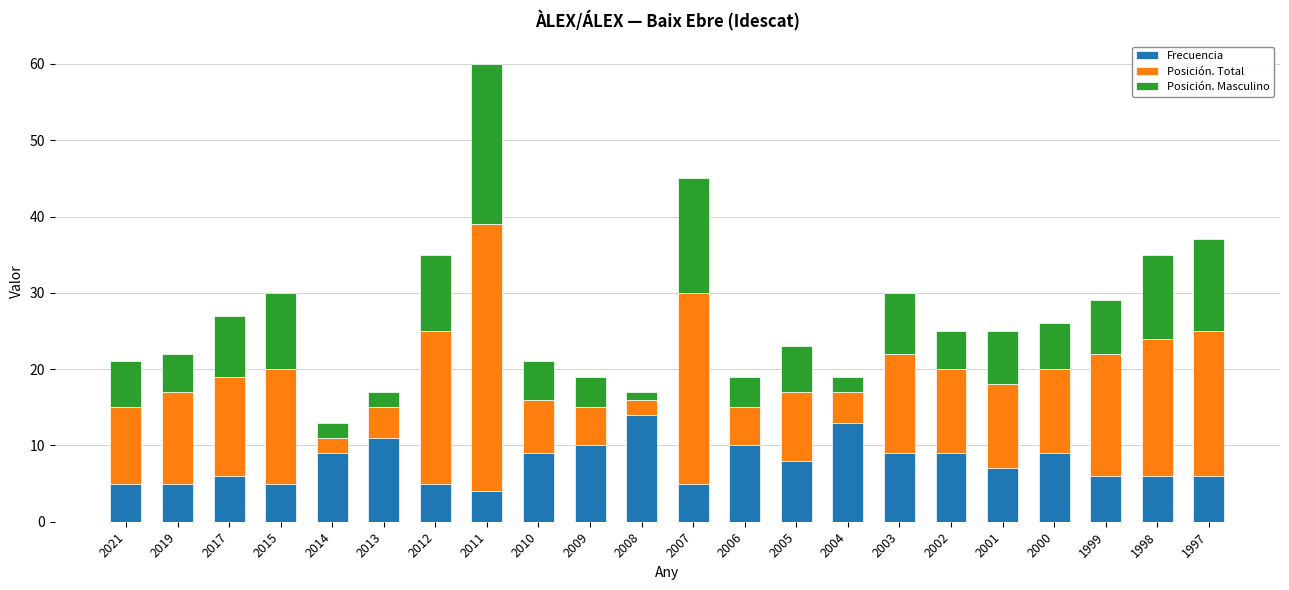

What is the difference between the second highest and second lowest values in the Frecuencia series?

8